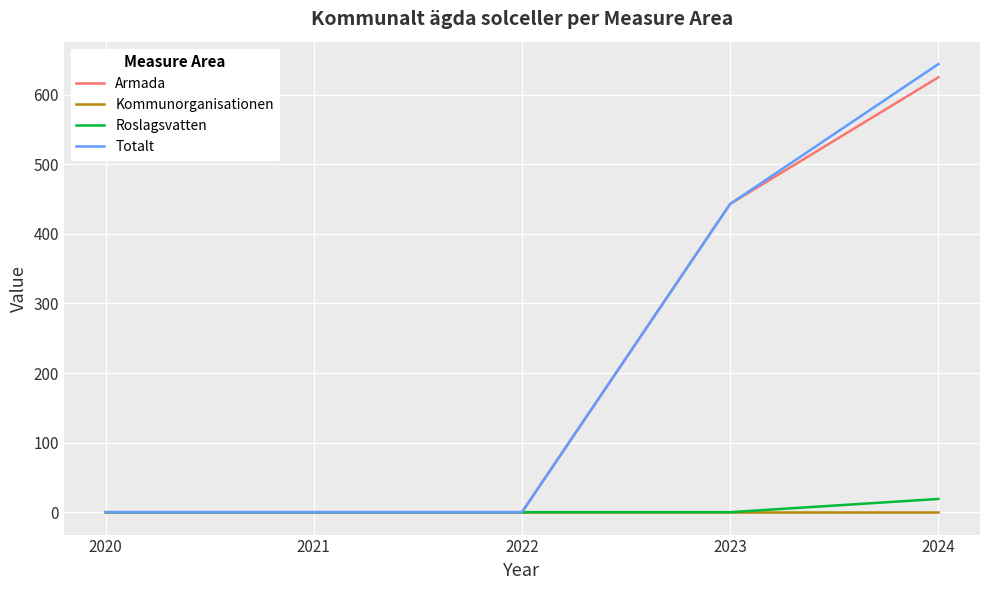

True or false: Armada has more than 1 interior local peaks.

False